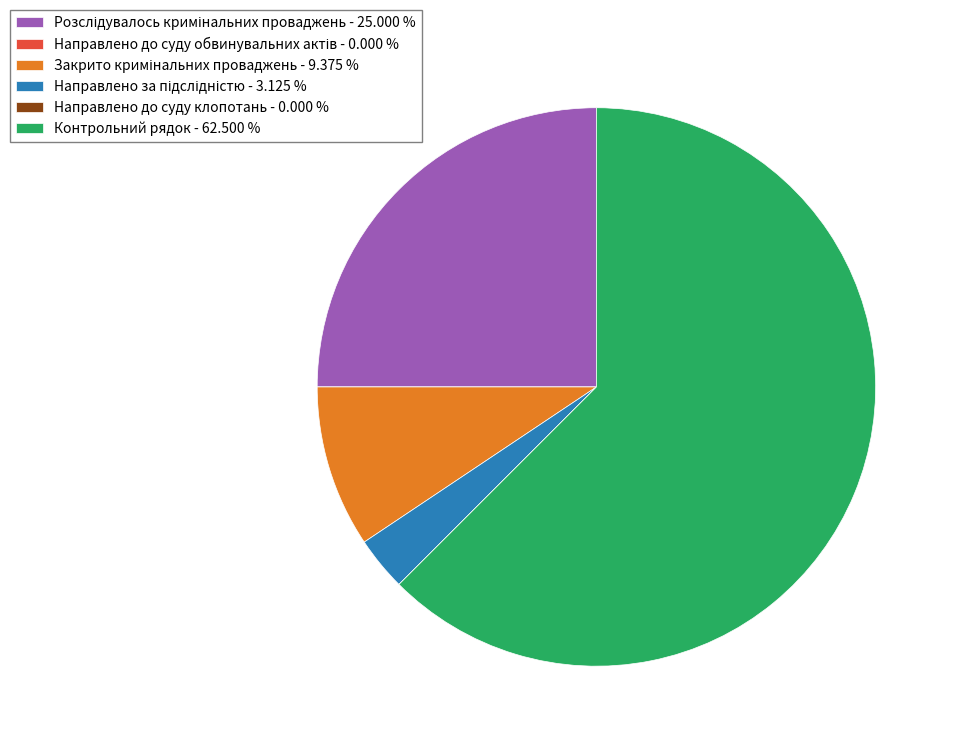

Is there a majority slice in this chart?

Yes